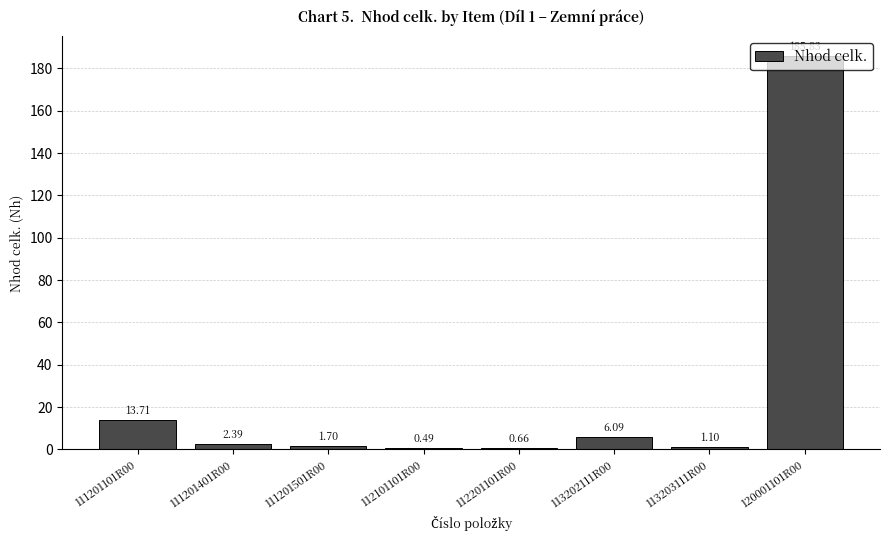

What is the average value?

26.5